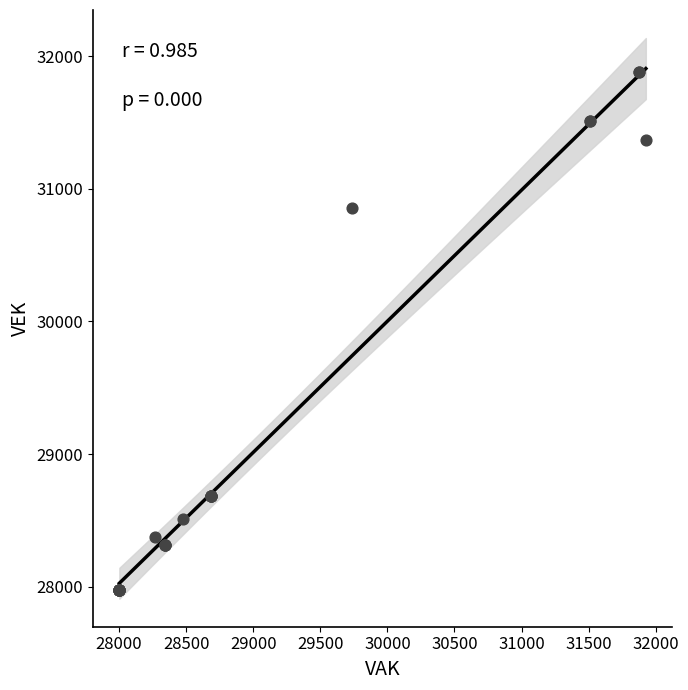

What Y value in the scatter plot is closest to 29927?

30856